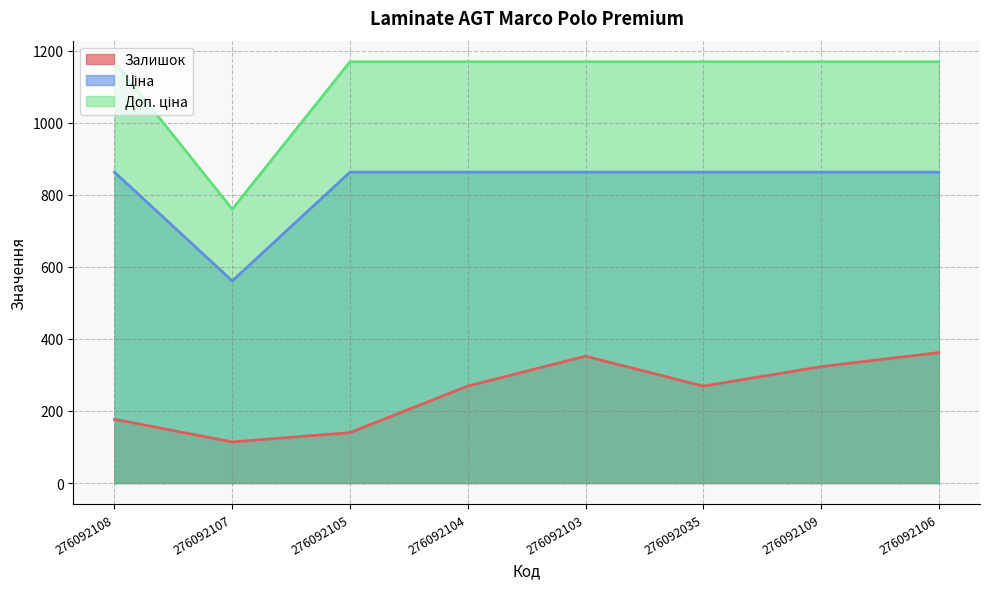

How many lines are shown in the chart?

3